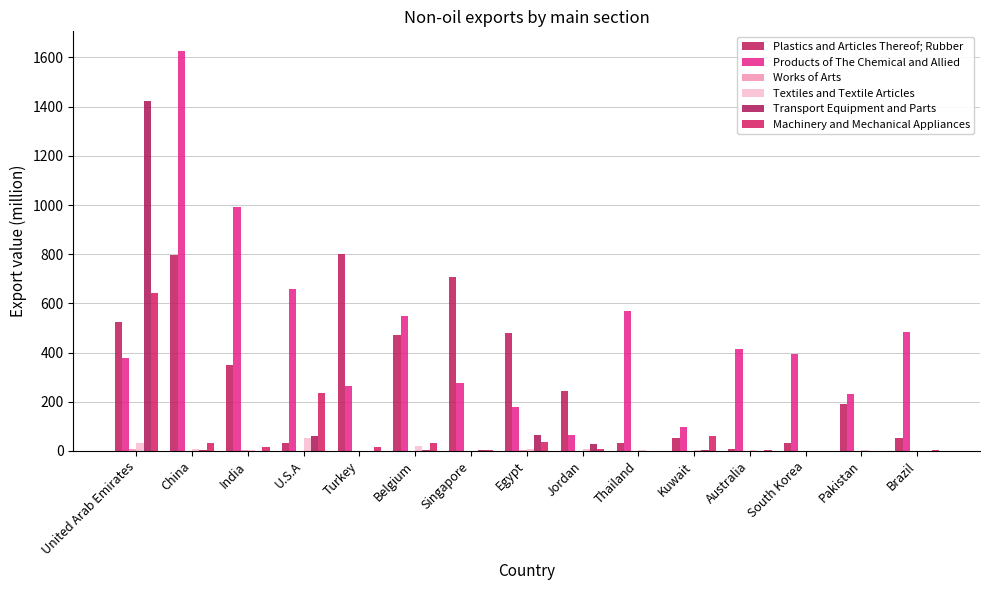

What value does the Products of The Chemical and Allied series have at China?

1625.1